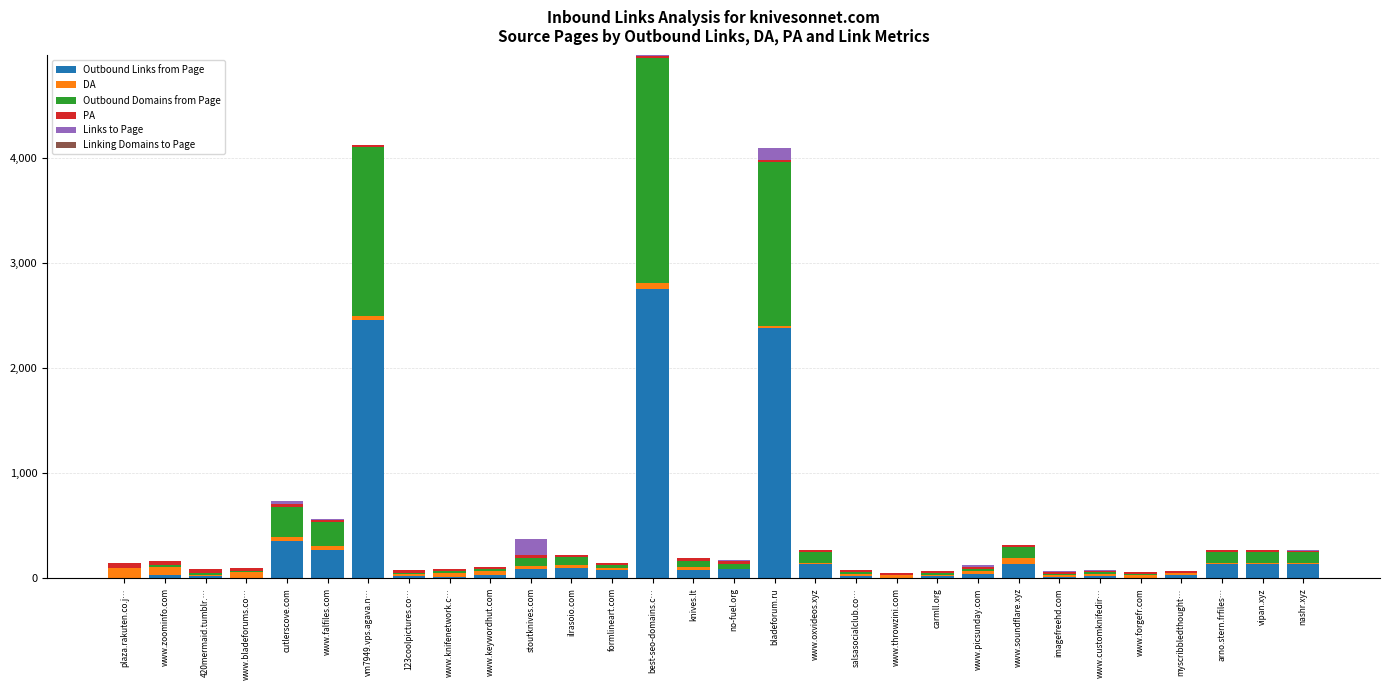

How many data points does each series have?

30